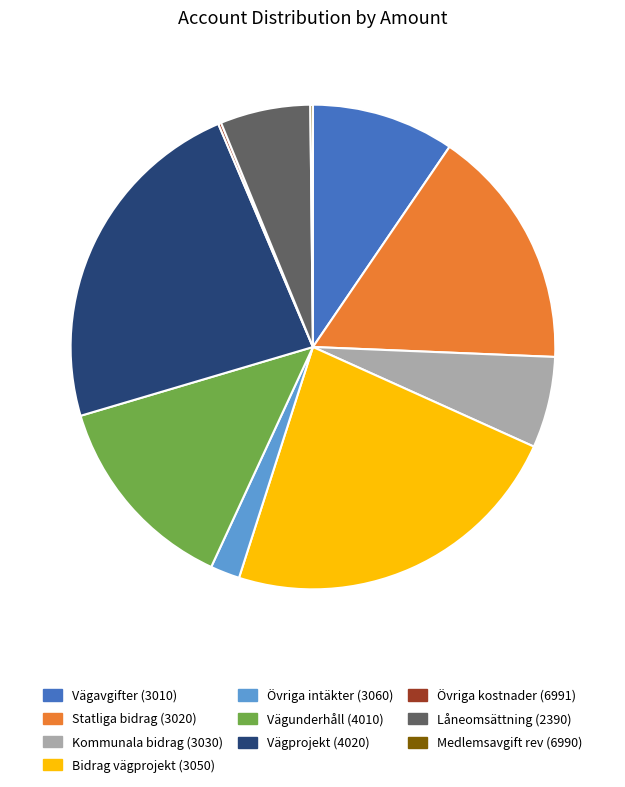

Is there any slice that represents more than half of the pie?

No